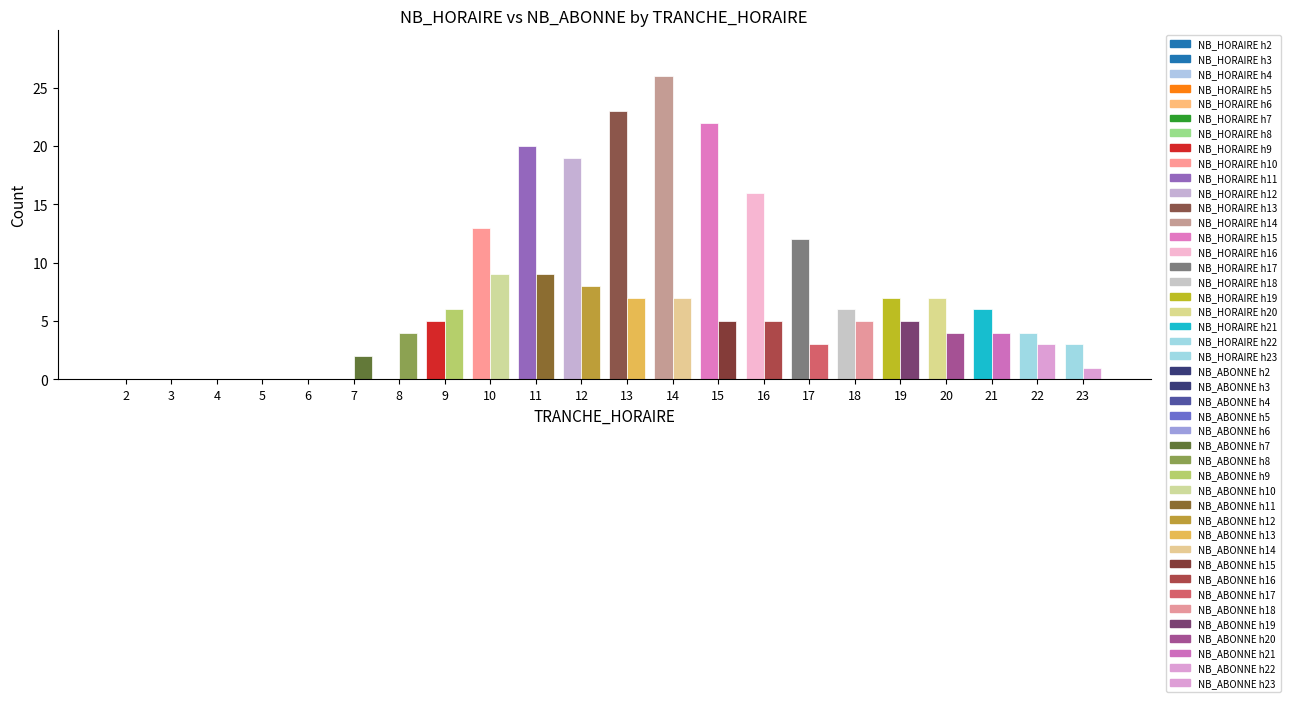

Reading left to right, what are all the values shown in this chart?

TRANCHE_HORAIRE_2: 2=2	3=3	4=4	5=5	6=6	7=7	8=8	9=9	10=10	11=11	12=12	13=13	14=14	15=15	16=16	17=17	18=18	19=19	20=20	21=21	22=22	23=23
NB_HORAIRE: 2=0	3=0	4=0	5=0	6=0	7=0	8=0	9=5	10=13	11=20	12=19	13=23	14=26	15=22	16=16	17=12	18=6	19=7	20=7	21=6	22=4	23=3
NB_ABONNE: 2=0	3=0	4=0	5=0	6=0	7=2	8=4	9=6	10=9	11=9	12=8	13=7	14=7	15=5	16=5	17=3	18=5	19=5	20=4	21=4	22=3	23=1